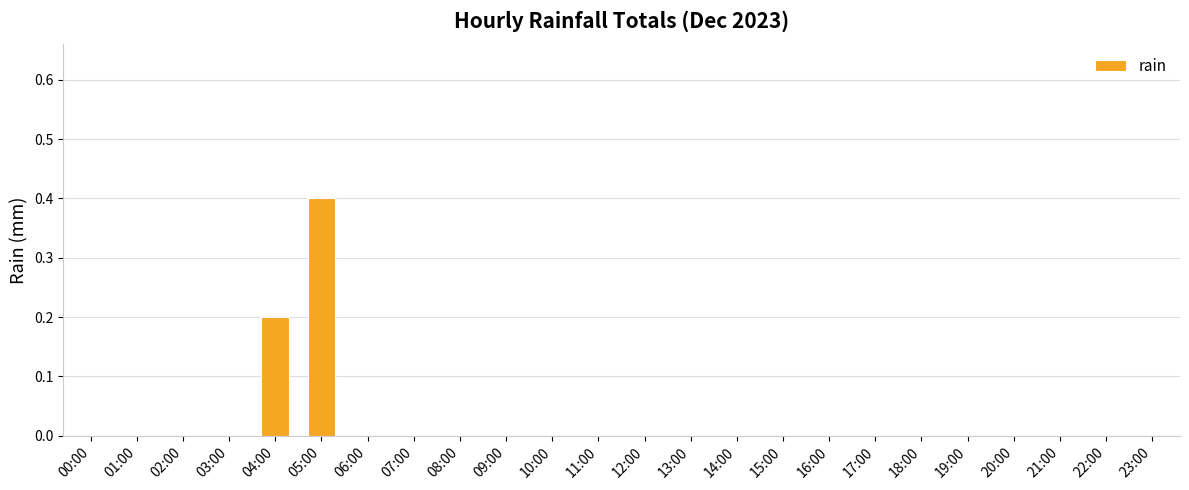

What is the sum of all values?

0.6